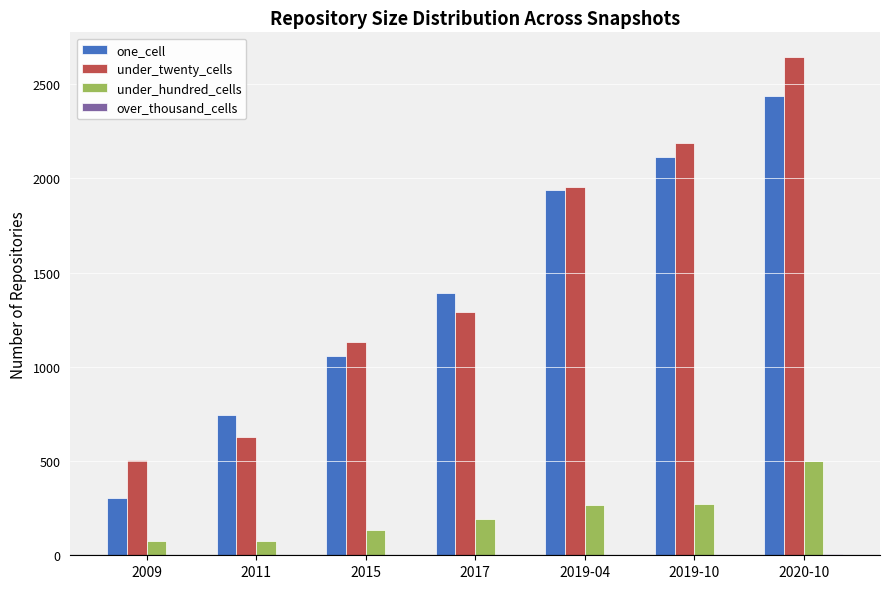

Is it true that under_twenty_cells equals 1850 at 2017?

False